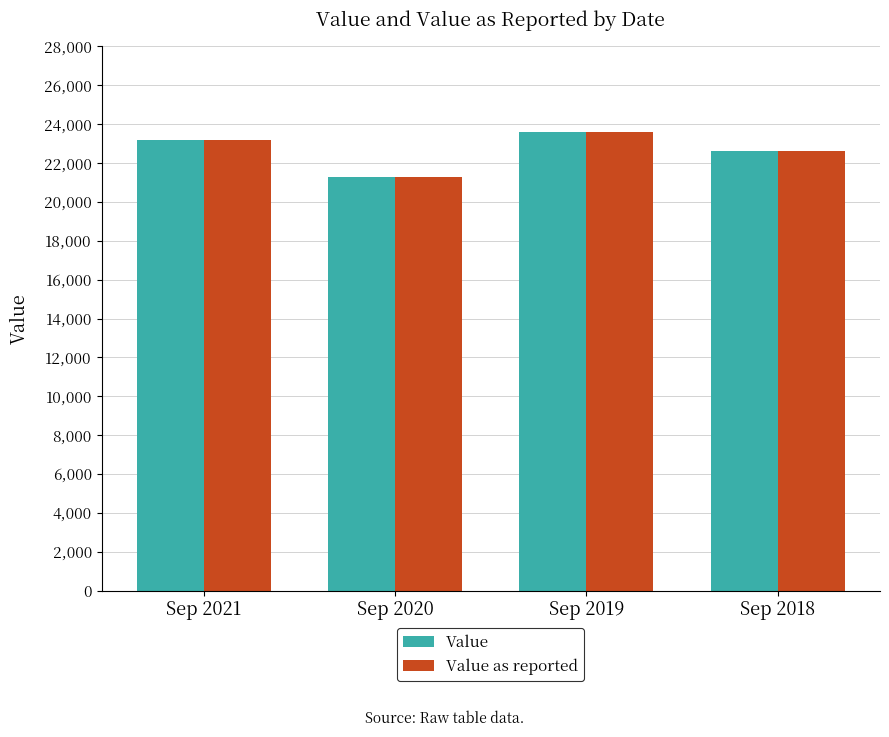

Is the value of Value as reported at Sep 2019 greater than the value of Value at Sep 2021?

Yes